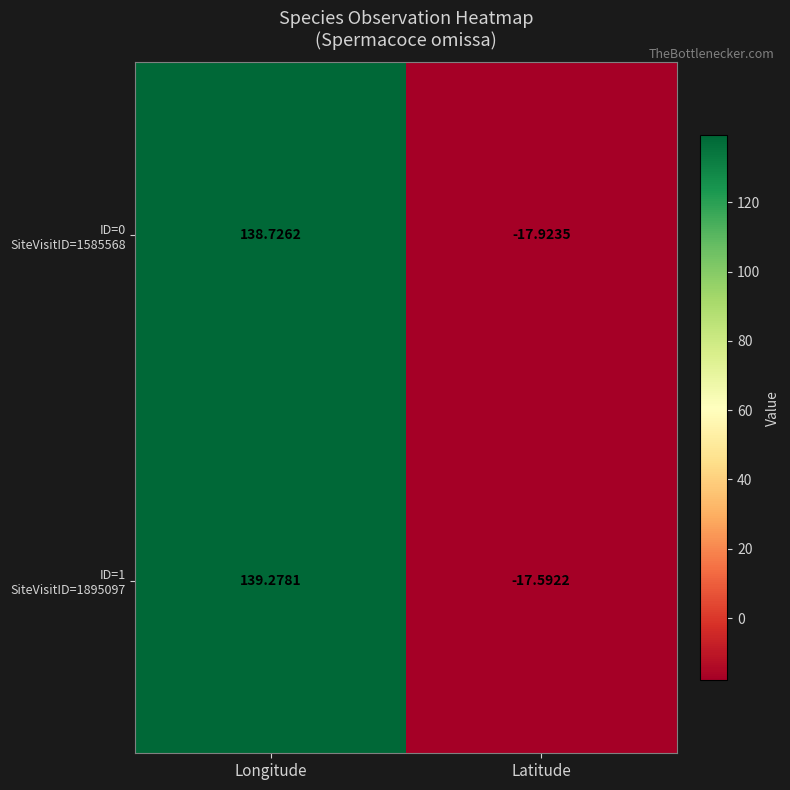

At which category is the sum across all series the highest?

Longitude